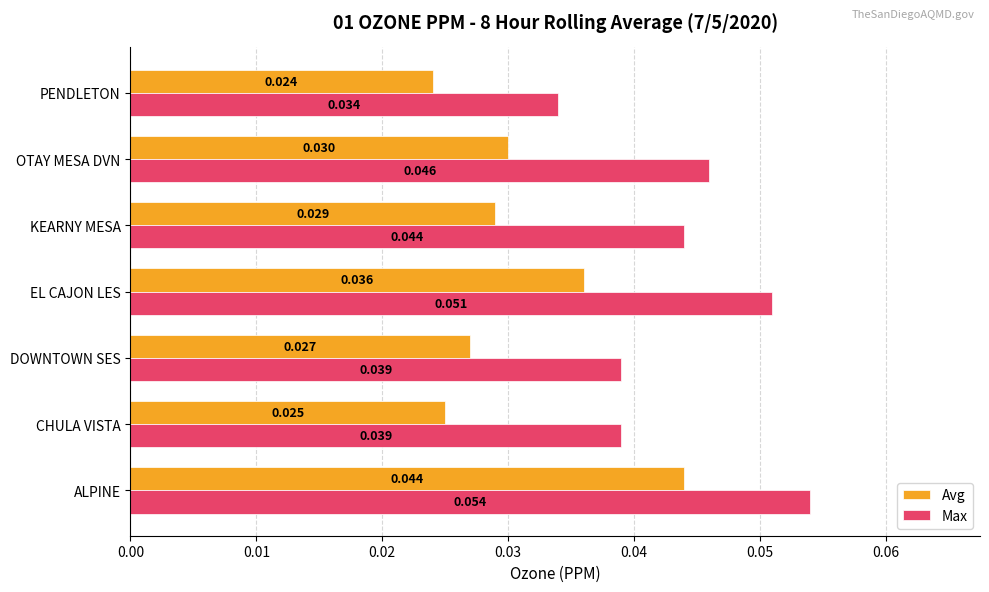

Which category has the highest value across all series?

ALPINE